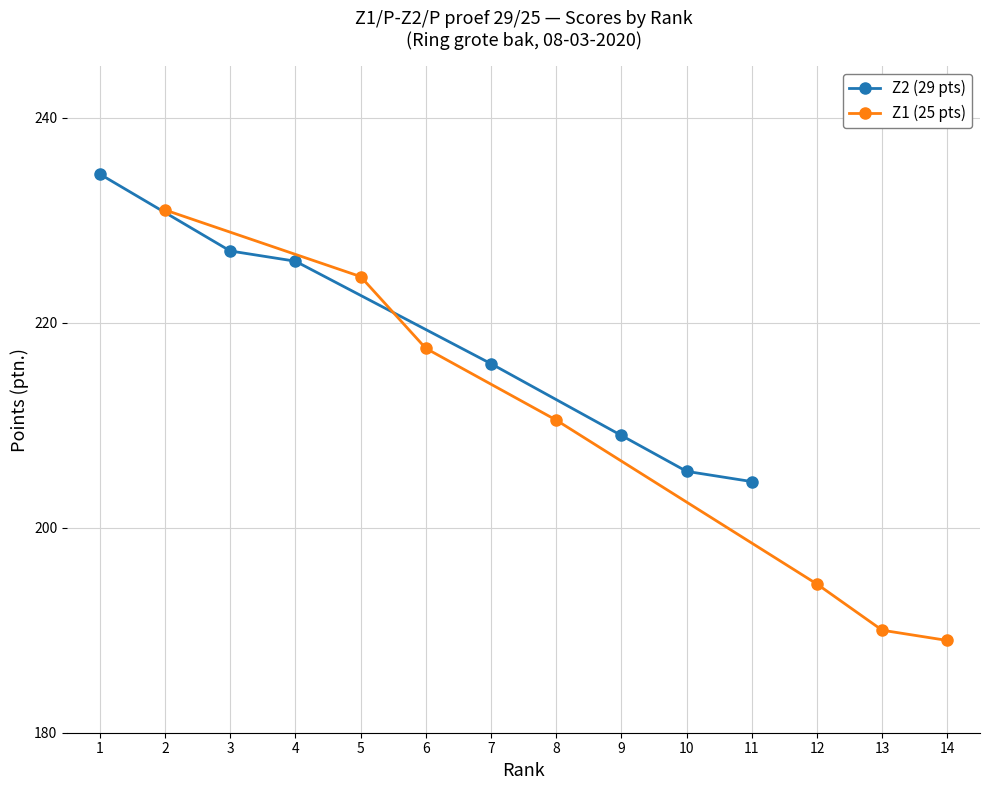

Reading right to left, extract all data points from this chart.

Z2 (29 pts): 204.5	205.5	209.0	216.0	226.0	227.0	234.5
Z1 (25 pts): 189.0	190.0	194.5	210.5	217.5	224.5	231.0